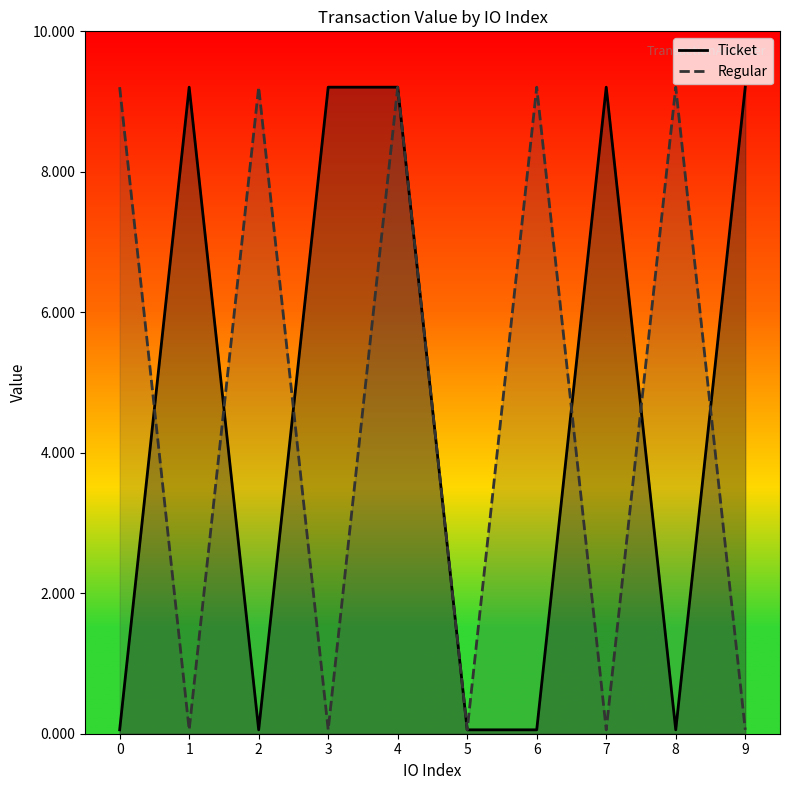

How many data points in Ticket are above 9?

5